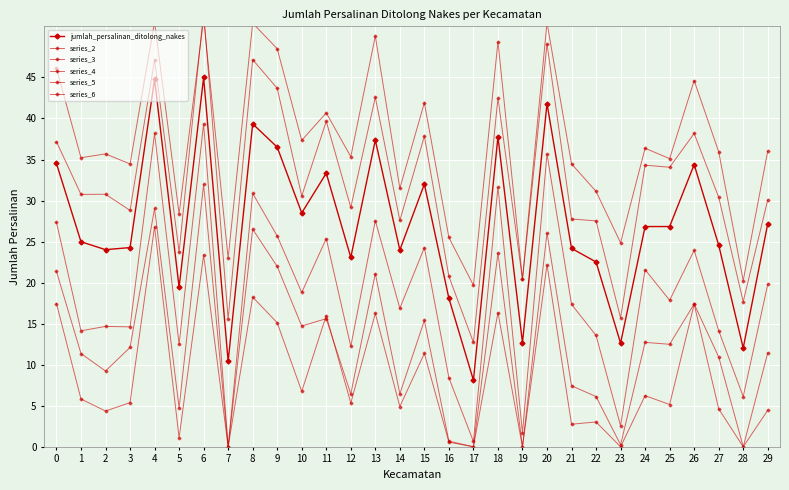

At which category does series_6 reach its first local valley?

1